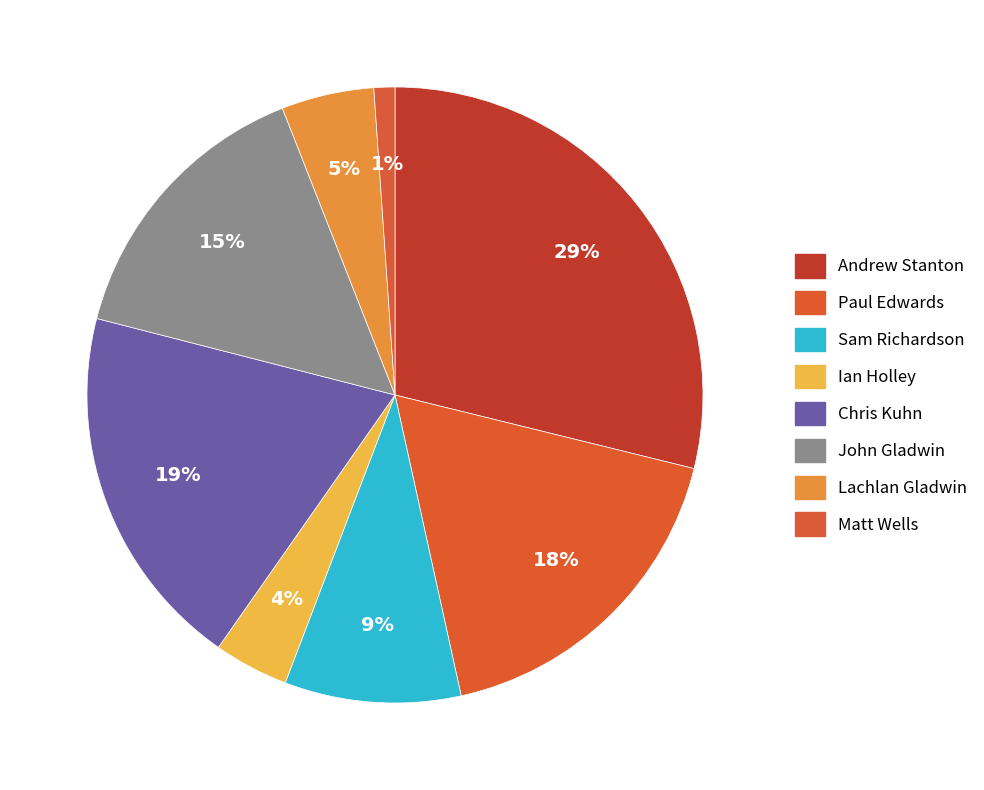

Does any single category account for the majority?

No